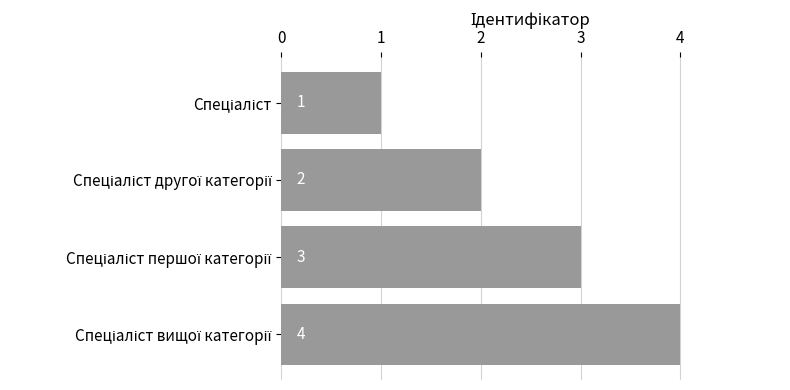

What is the sum of all values?

10